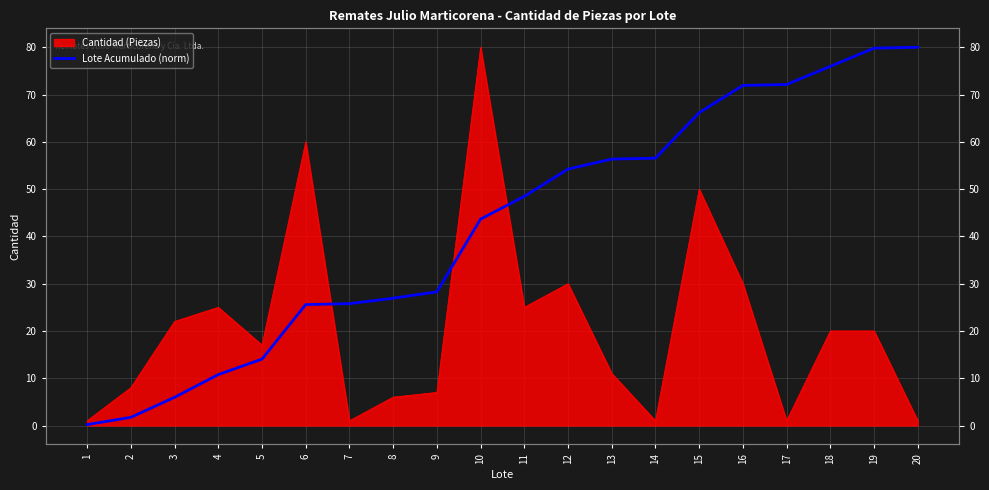

Which category has the highest value across all series?

20